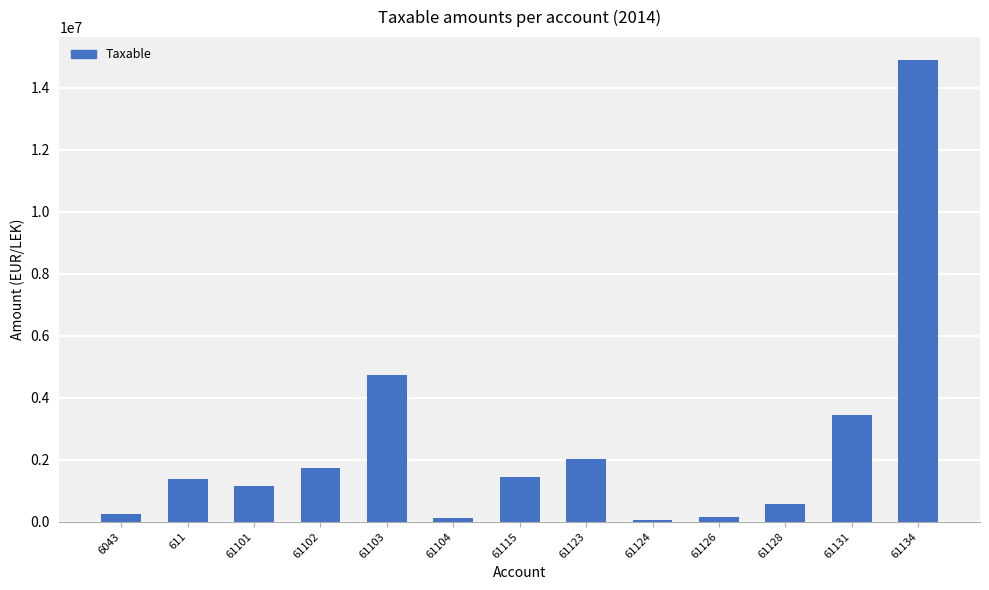

Is it true that the value at 61131 is 3437988.5?

True